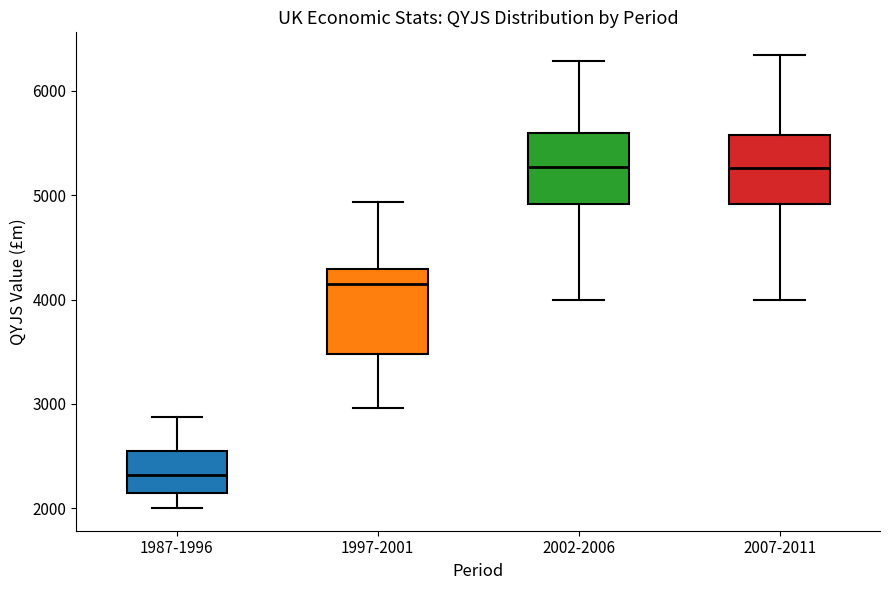

Reading left to right, transcribe this box plot: for each box, give where its median line is, the range the box spans, and where its two whiskers end, as read against the y-axis. The values are not printed on the chart, so give them approximately, as read against the axis.

1987-1996: median 2300, box 2200 to 2500, whiskers 2000 to 2900
1997-2001: median 4100, box 3500 to 4300, whiskers 3000 to 4900
2002-2006: median 5300, box 4900 to 5600, whiskers 4000 to 6300
2007-2011: median 5300, box 4900 to 5600, whiskers 4000 to 6300